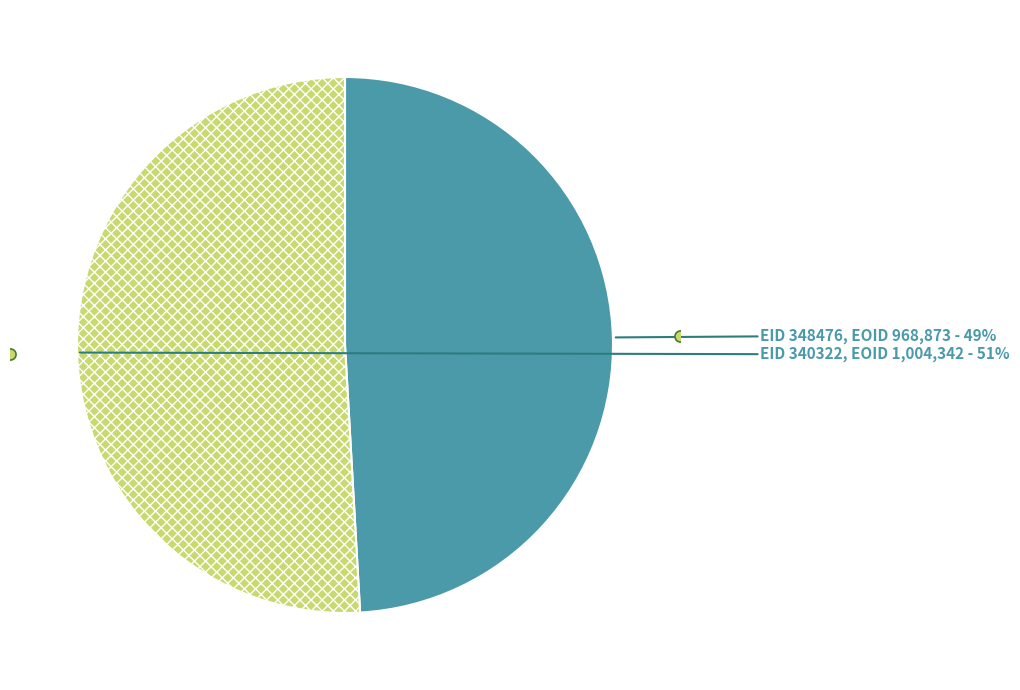

How many slices are in this pie chart?

2